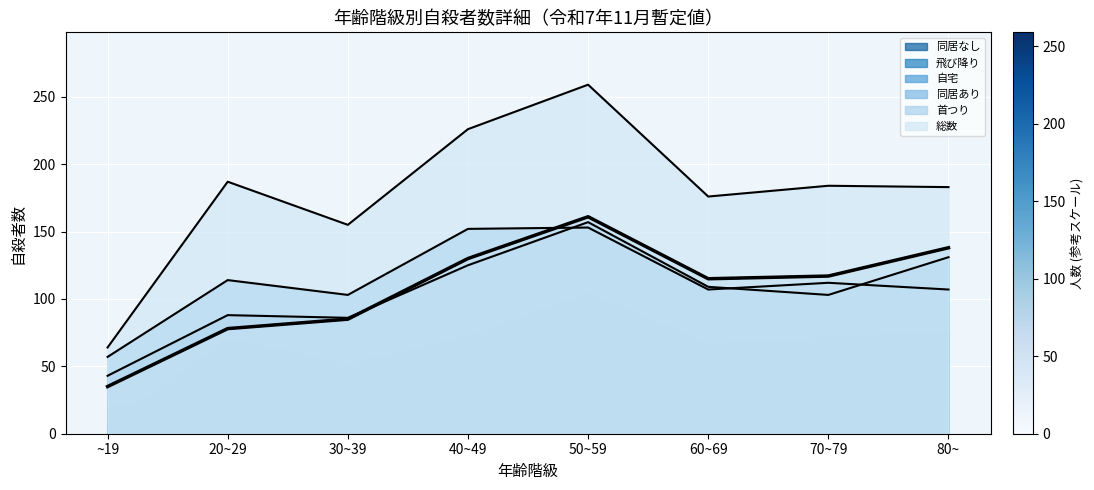

At which label does 自宅 first exceed 109?

40~49